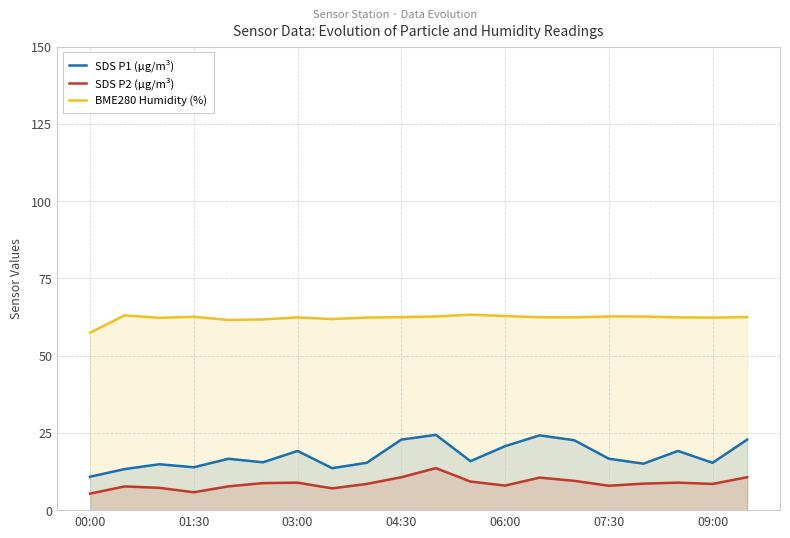

Reading left to right, transcribe all the data shown in this chart.

SDS P1 (µg/m³): 10.8	13.3	14.8	13.9	16.6	15.5	19.1	13.6	15.3	22.8	24.4	15.8	20.7	24.2	22.6	16.6	15.0	19.1	15.3	22.8
SDS P2 (µg/m³): 5.3	7.7	7.2	5.8	7.7	8.8	8.9	7.0	8.5	10.7	13.6	9.2	8.0	10.5	9.5	7.9	8.6	8.9	8.5	10.7
BME280 Humidity (%): 57.4	63.0	62.2	62.6	61.5	61.7	62.4	61.8	62.3	62.5	62.7	63.3	62.8	62.4	62.4	62.7	62.7	62.4	62.3	62.5